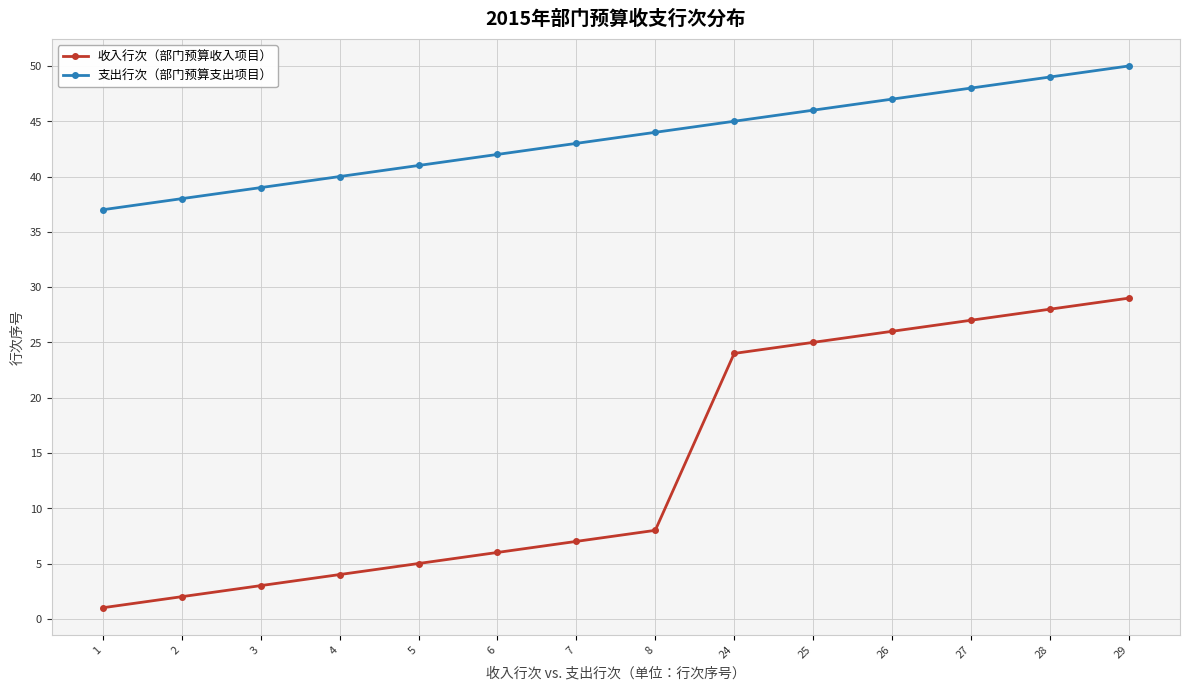

Rank the categories by 收入行次（部门预算收入项目） value from lowest to highest.

1, 2, 3, 4, 5, 6, 7, 8, 24, 25, 26, 27, 28, 29